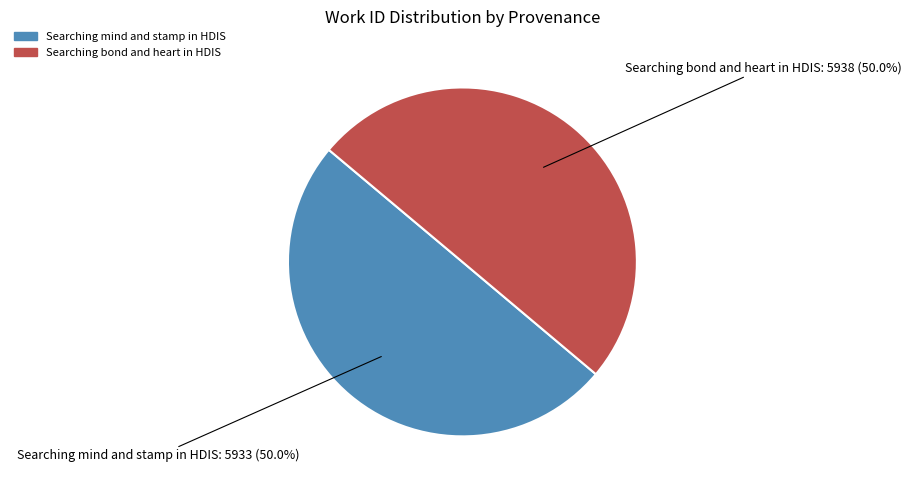

To the nearest percent, what portion does Searching bond and heart in HDIS represent?

50%